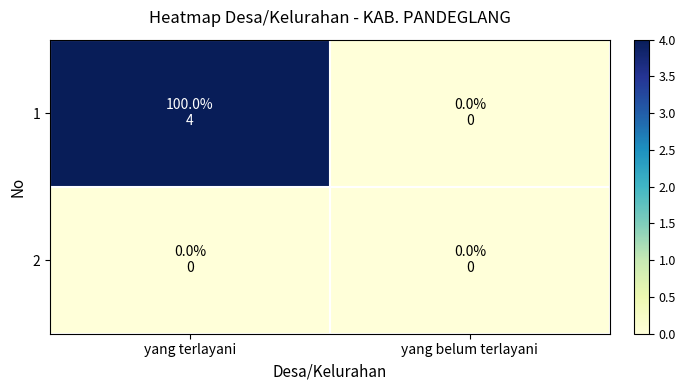

Count the number of categories in the chart.

2